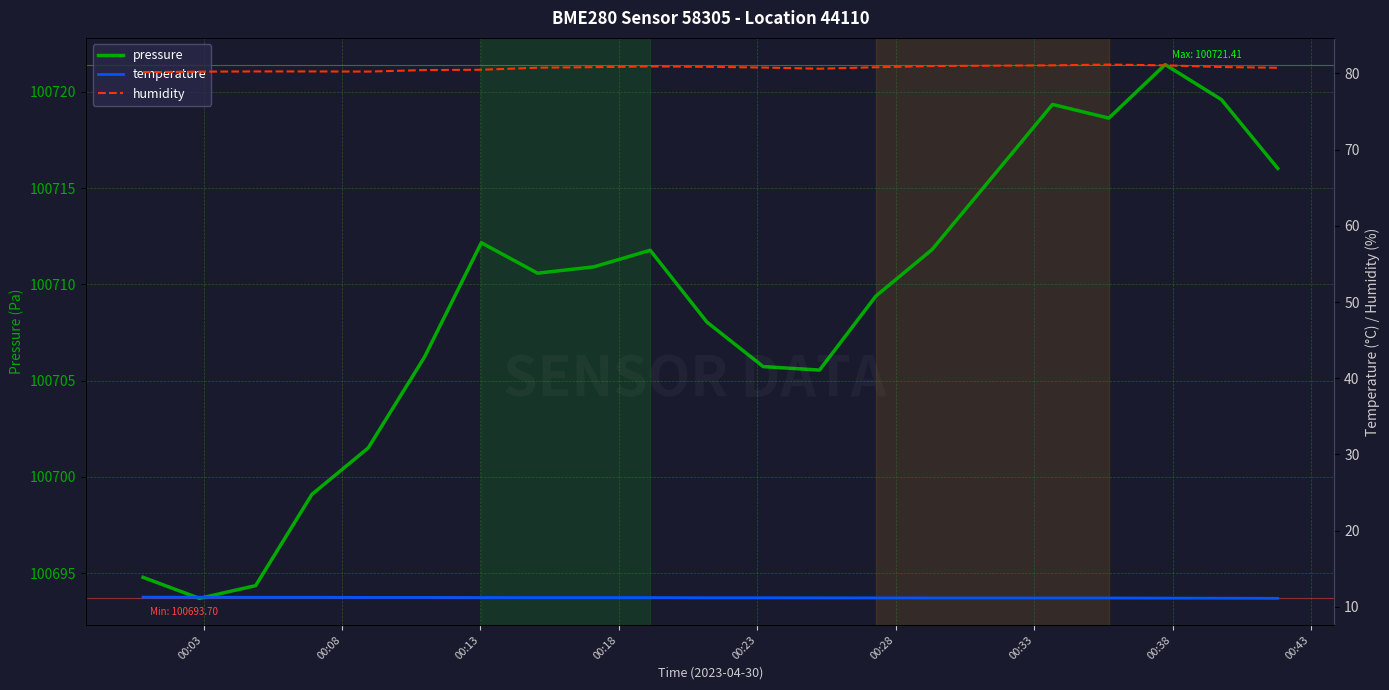

What are all the series names shown in the legend?

pressure, temperature, humidity